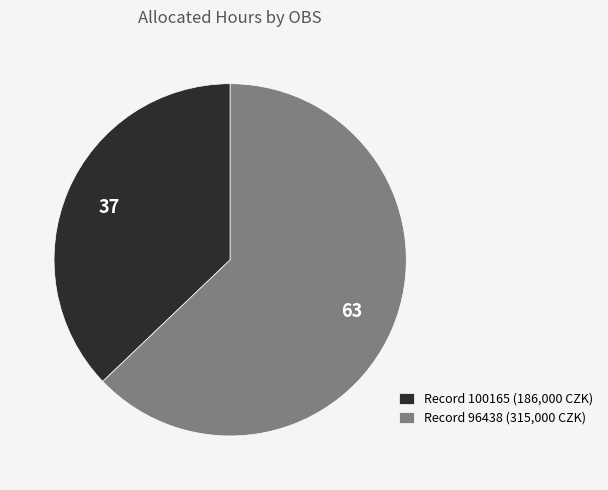

What is the smallest slice in the pie chart?

Record 100165 (186,000 CZK)